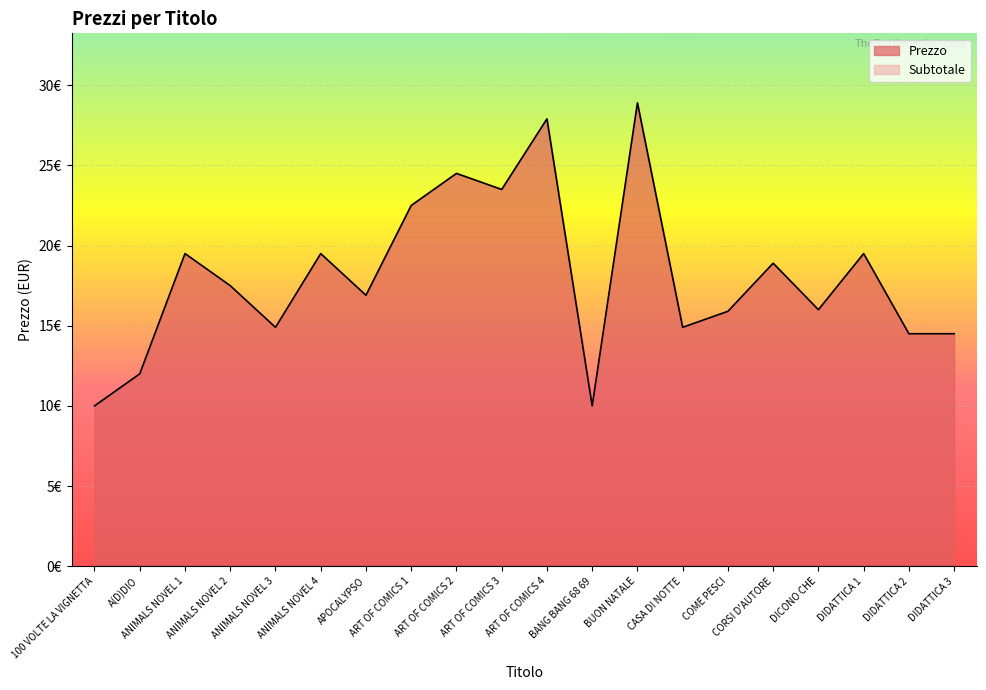

At which category does the data reach its first local valley?

ANIMALS NOVEL 3